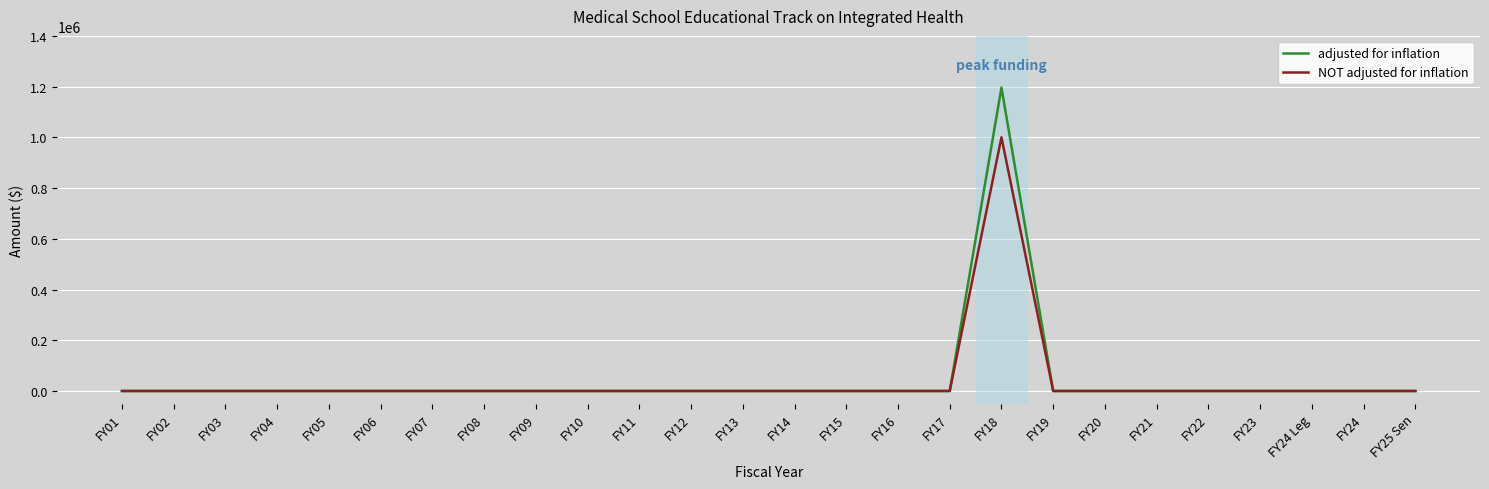

What is the difference between the maximum and second lowest values in the adjusted for inflation series?

1196028